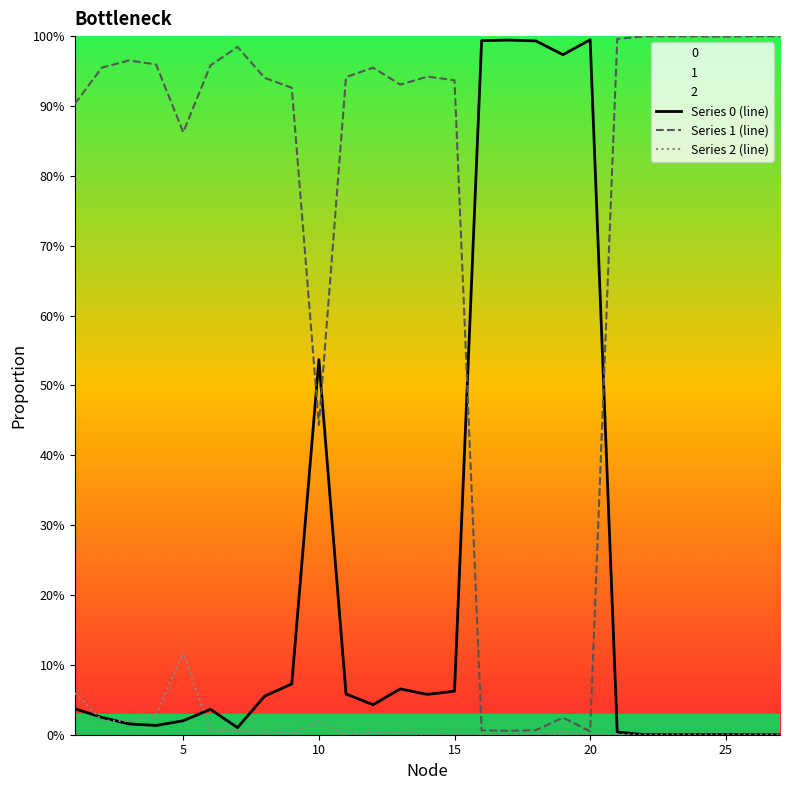

True or false: Series 1 (line) and Series 2 (line) intersect in this chart.

False